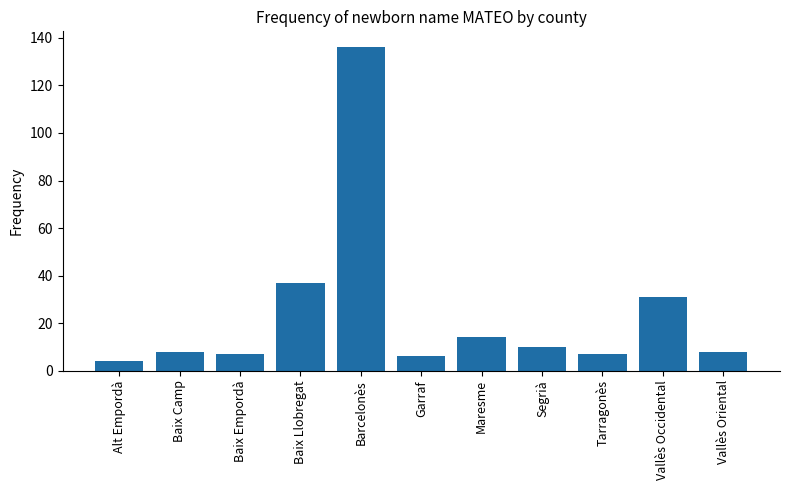

Reading right to left, what are all the values shown in this chart?

Vallès Oriental=8	Vallès Occidental=31	Tarragonès=7	Segrià=10	Maresme=14	Garraf=6	Barcelonès=136	Baix Llobregat=37	Baix Empordà=7	Baix Camp=8	Alt Empordà=4